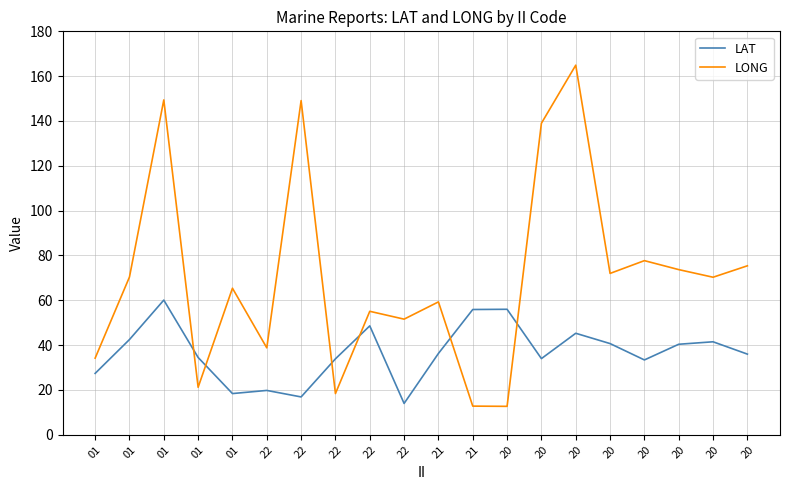

What are all the series names shown in the legend?

LAT, LONG